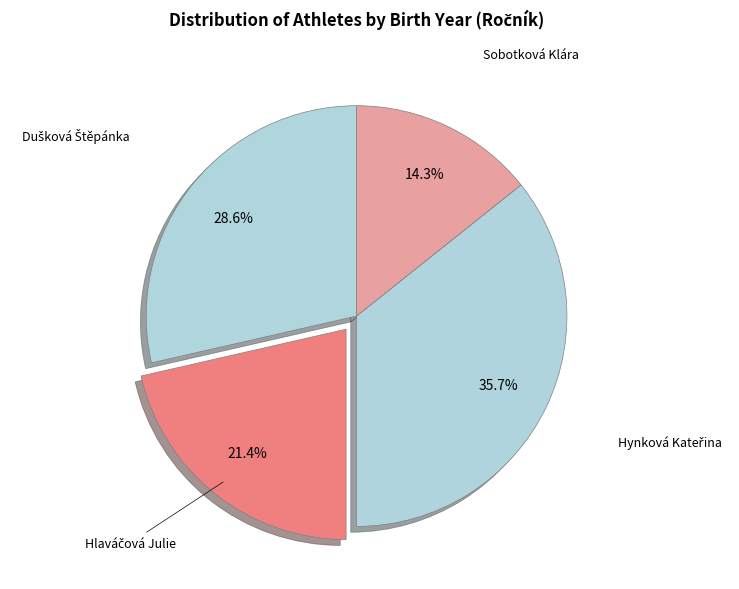

What is the smallest slice in the pie chart?

Sobotková Klára